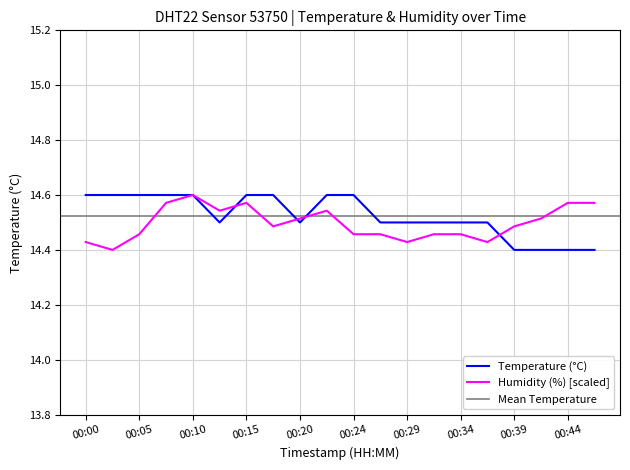

What is the highest value of the humidity series?

14.6